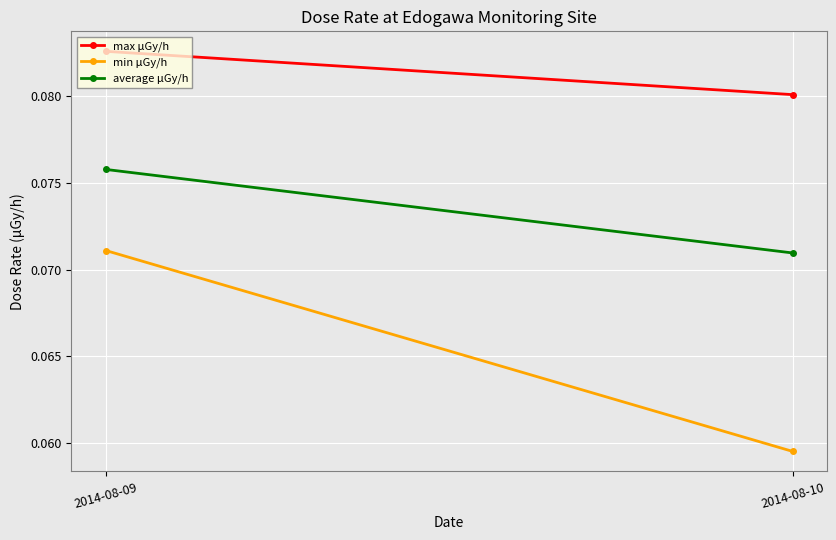

Which category has the highest value across all series?

2014-08-09